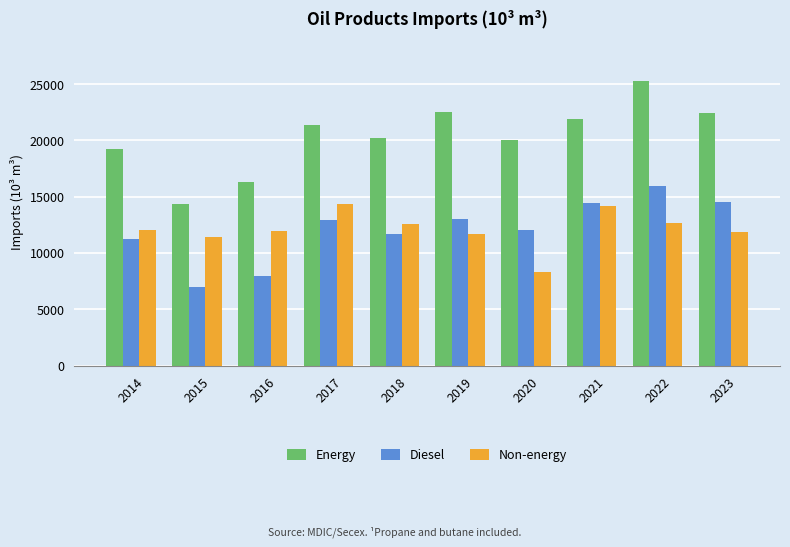

What is the value of the Diesel bar at the 5th from the left?

11650.0